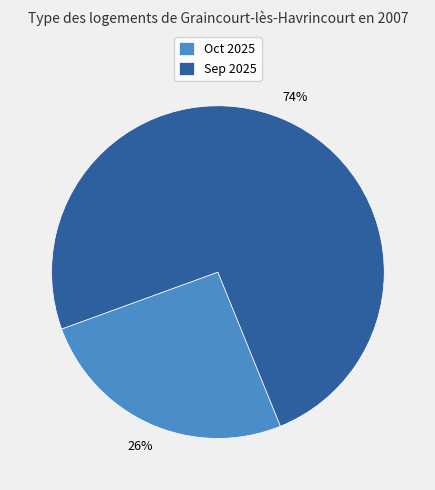

To the nearest percent, what is the combined percentage of Oct 2025 and Sep 2025?

100%